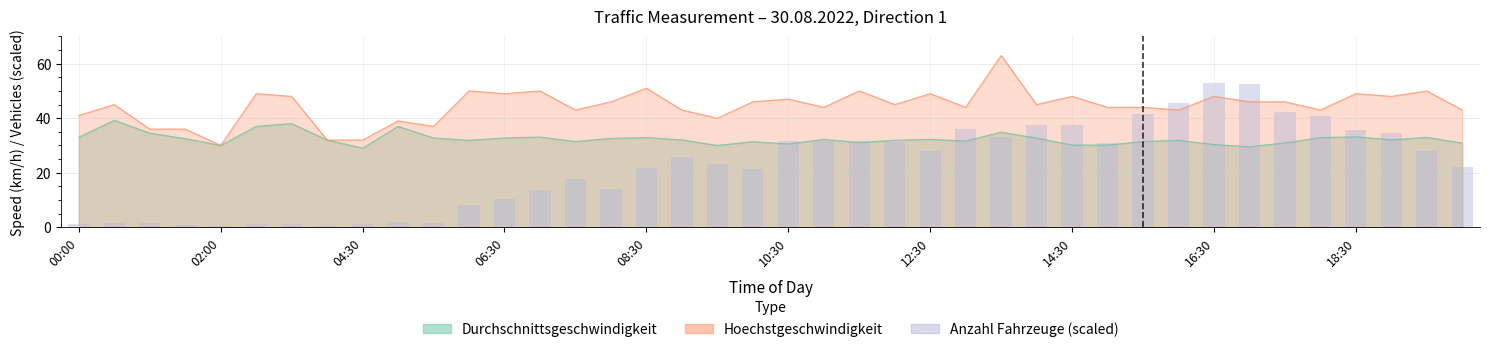

How many bars are there in total?

40